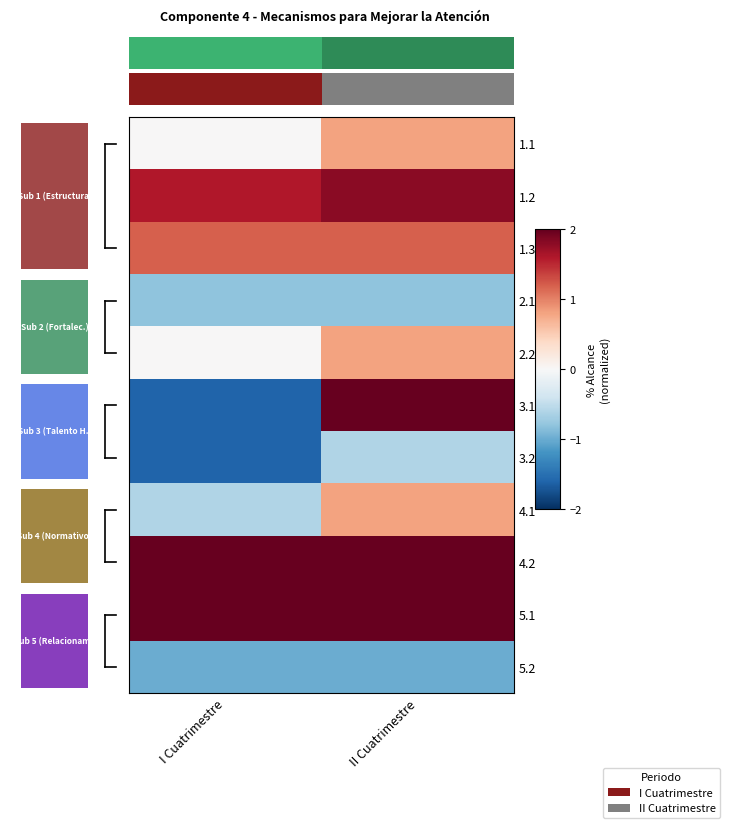

What is the difference between the highest and lowest values at II Cuatrimestre?

3.0